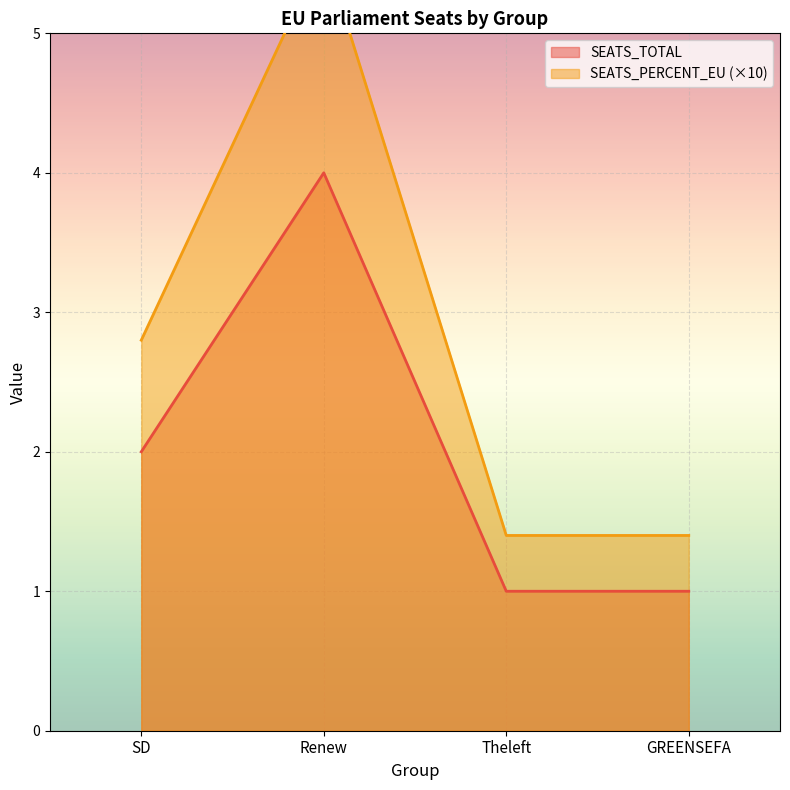

What position from the right is Renew?

3